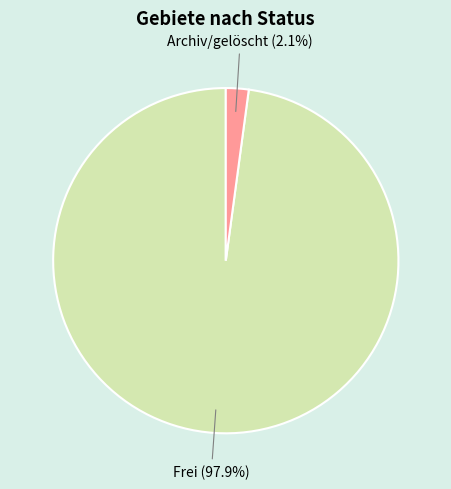

Count the number of slices in the pie.

2